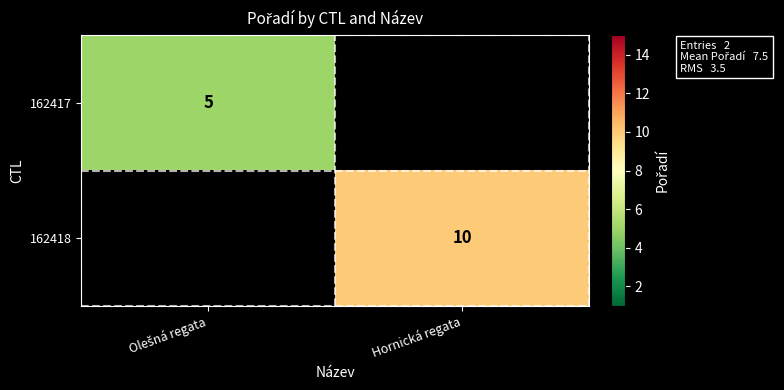

Between Olešná regata and Hornická regata, which is larger?

Hornická regata